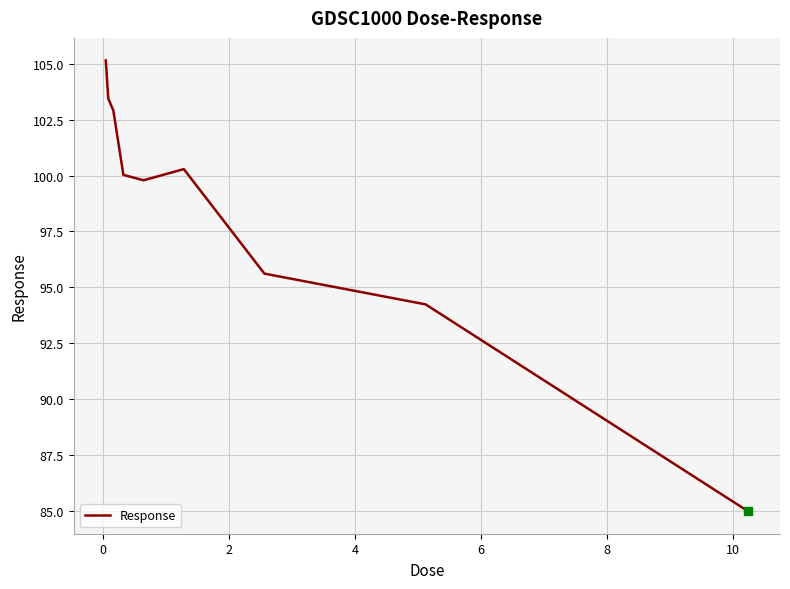

True or false: the data has more than 1 interior local peaks.

False